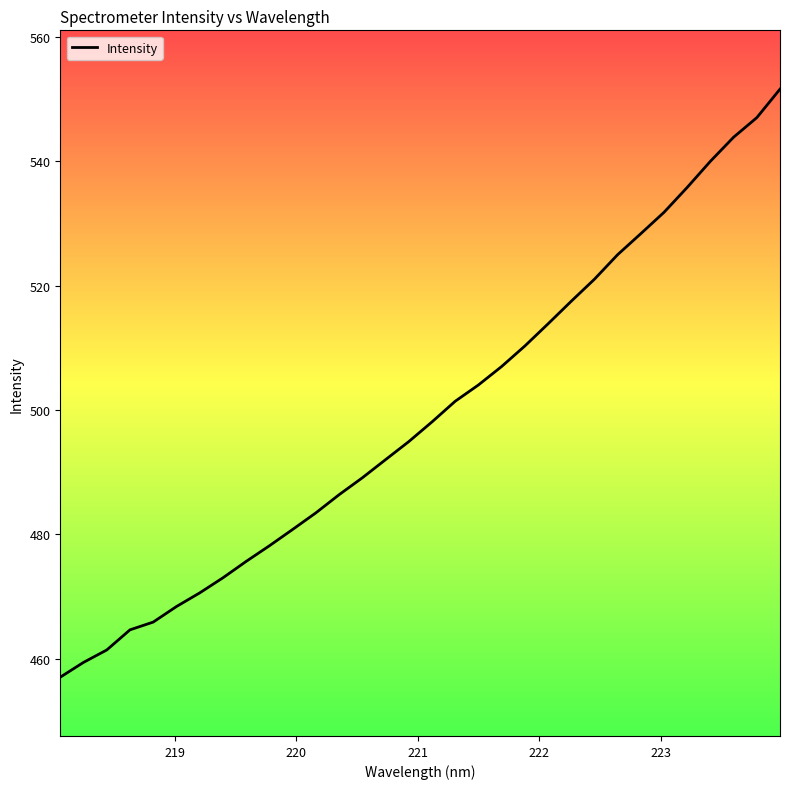

What is the minimum value shown in the chart?

457.0